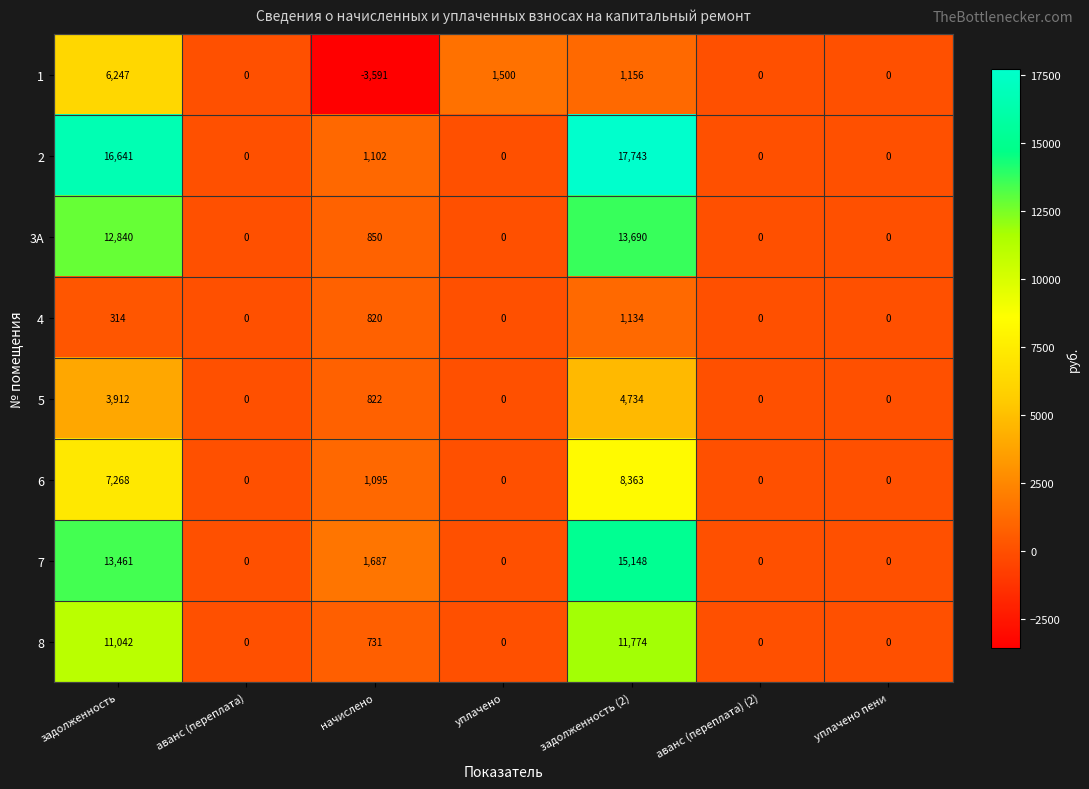

What is the sum of the 8 values at уплачено пени and начислено?

731